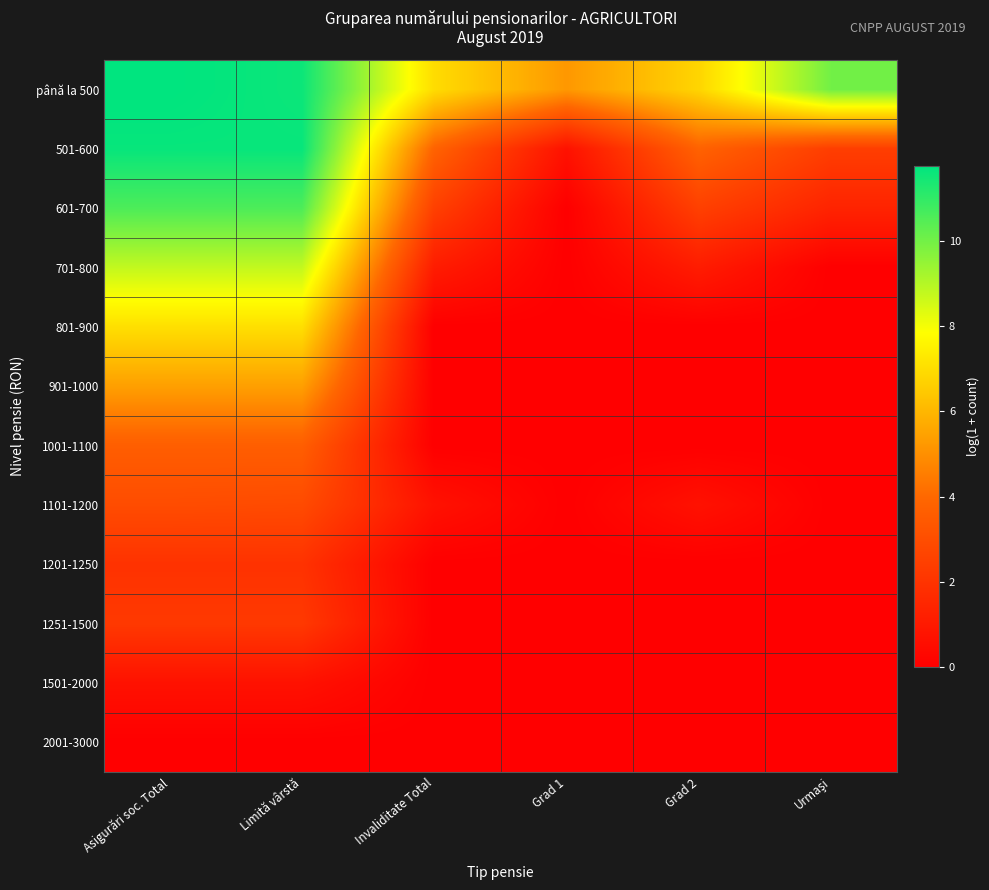

At how many categories does at least one series exceed 4?

6